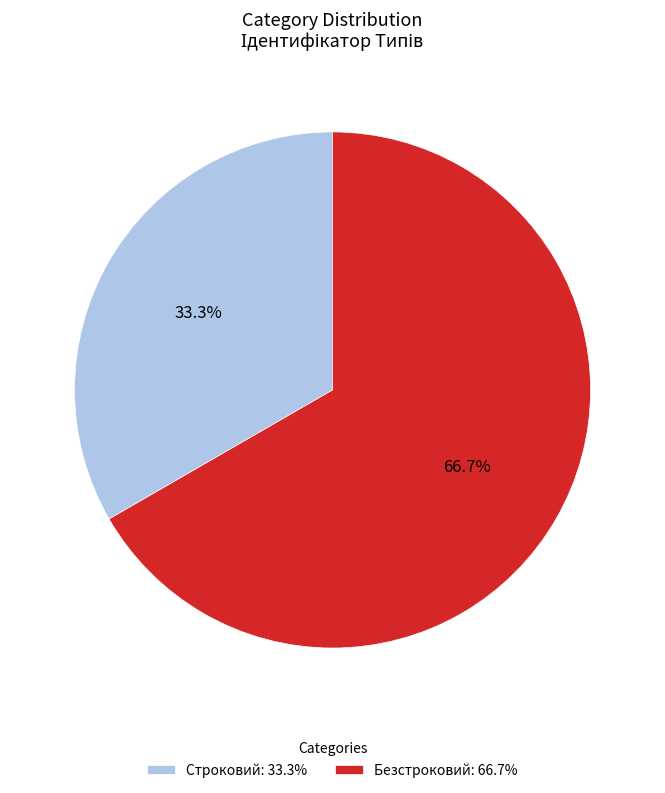

What portion of the pie excludes Строковий?

66.7%